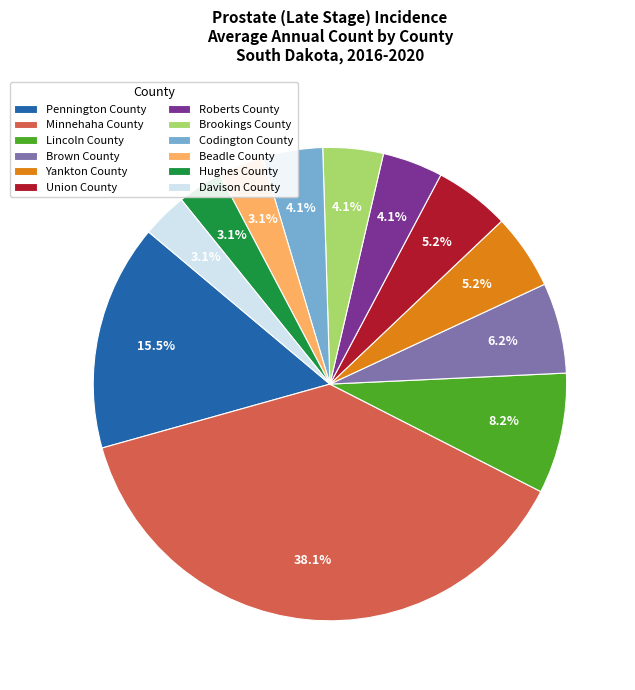

Which category has the biggest portion of the pie?

Minnehaha County